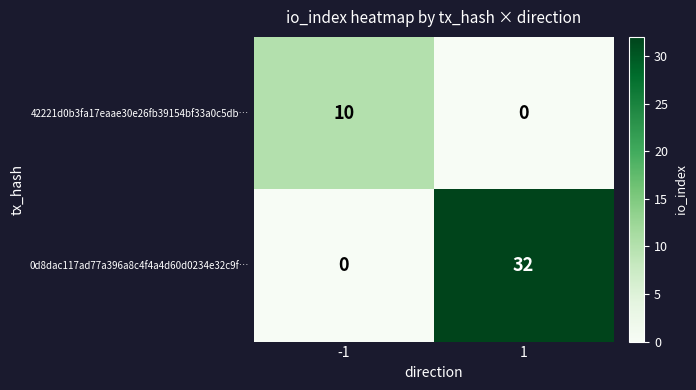

Which series has the widest spread of values?

0d8dac117ad77a396a8c4f4a4d60d0234e32c9f…